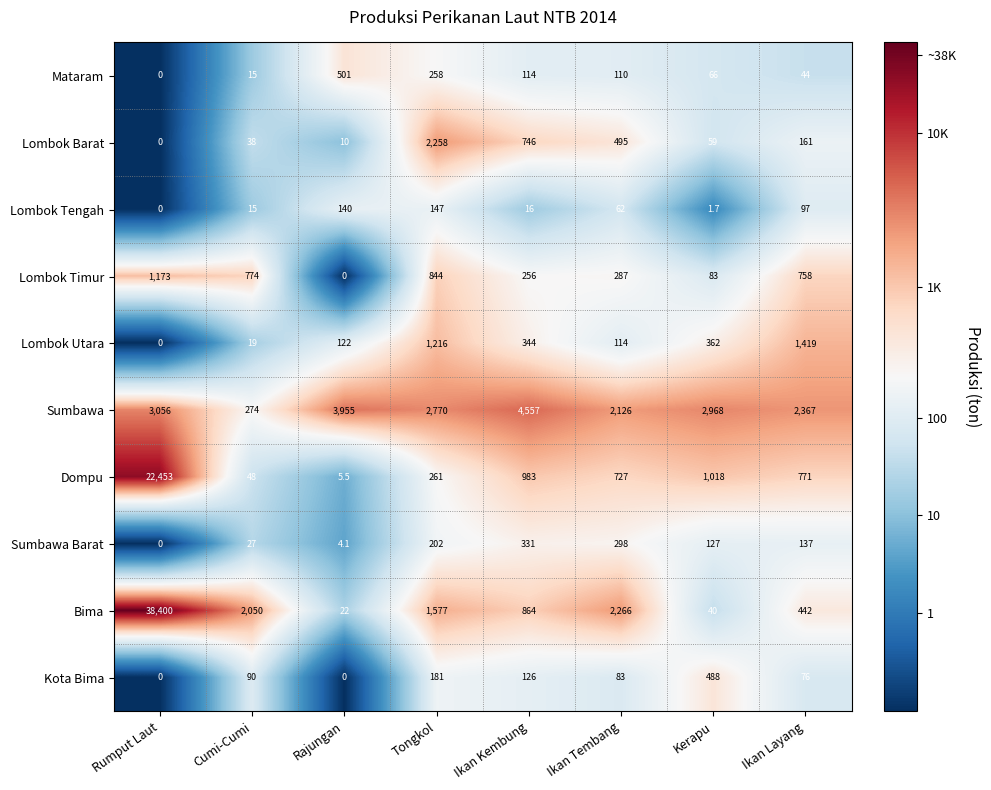

Which series has the largest total across all categories?

Bima